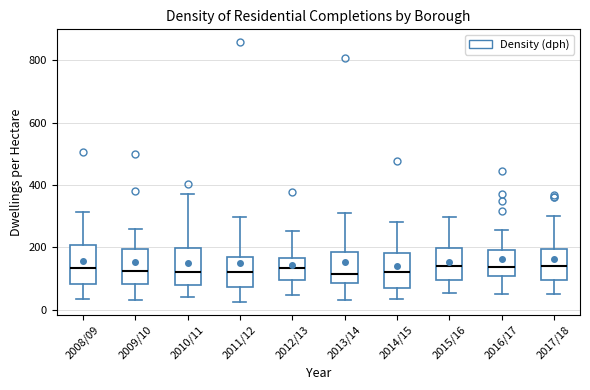

Reading left to right, transcribe this box plot: for each box, give where its median line is, the range the box spans, and where its two whiskers end, as read against the y-axis. The values are not printed on the chart, so give them approximately, as read against the axis.

2008/09: median 140, box 80 to 200, whiskers 40 to 320
2009/10: median 120, box 80 to 200, whiskers 40 to 260
2010/11: median 120, box 80 to 200, whiskers 40 to 380
2011/12: median 120, box 80 to 180, whiskers 20 to 300
2012/13: median 140, box 100 to 160, whiskers 40 to 260
2013/14: median 120, box 80 to 180, whiskers 40 to 320
2014/15: median 120, box 80 to 180, whiskers 40 to 280
2015/16: median 140, box 100 to 200, whiskers 60 to 300
2016/17: median 140, box 100 to 200, whiskers 60 to 260
2017/18: median 140, box 100 to 200, whiskers 60 to 300